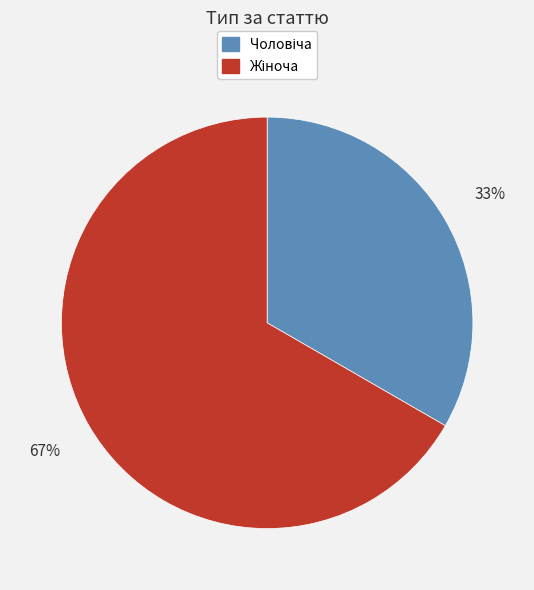

Does any single category account for the majority?

Yes